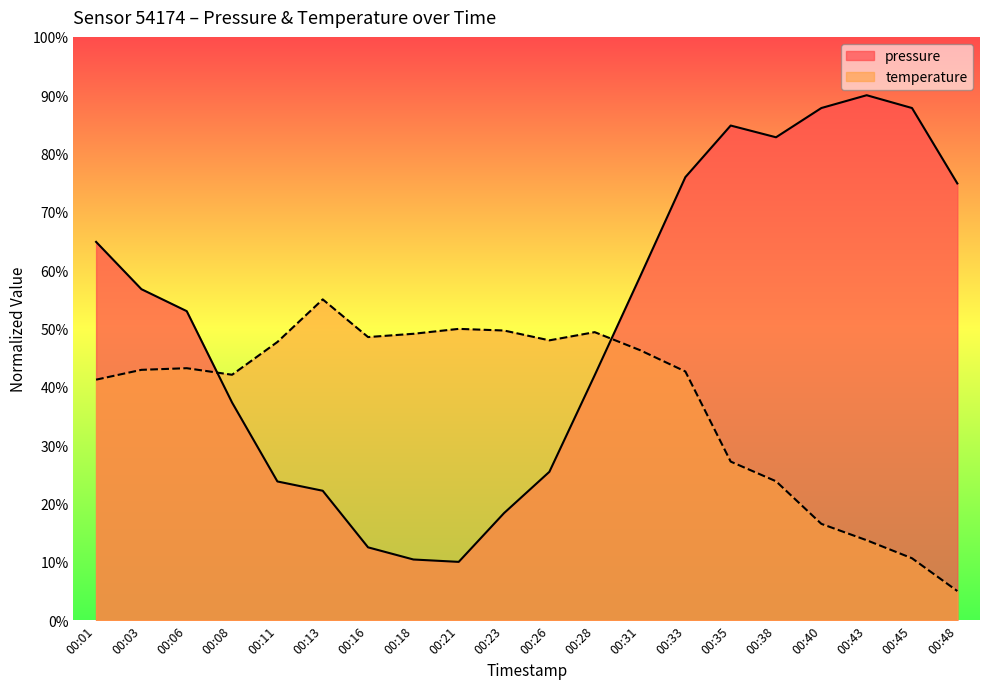

The temperature series shows 8.4 at 00:48. True or false?

False